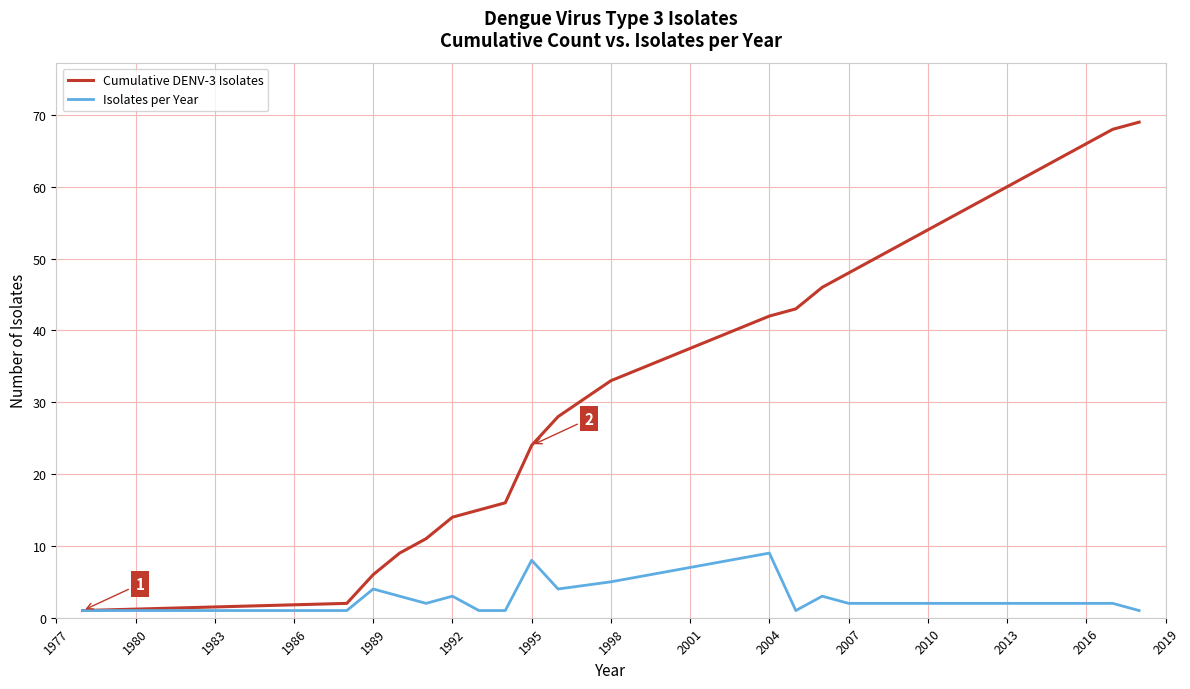

Reading left to right, extract all data points from this chart.

Cumulative DENV-3 Isolates: 1	2	6	9	11	14	15	16	24	28	33	42	43	46	48	50	52	54	56	58	60	62	64	66	68	69
Isolates per Year: 1	1	4	3	2	3	1	1	8	4	5	9	1	3	2	2	2	2	2	2	2	2	2	2	2	1